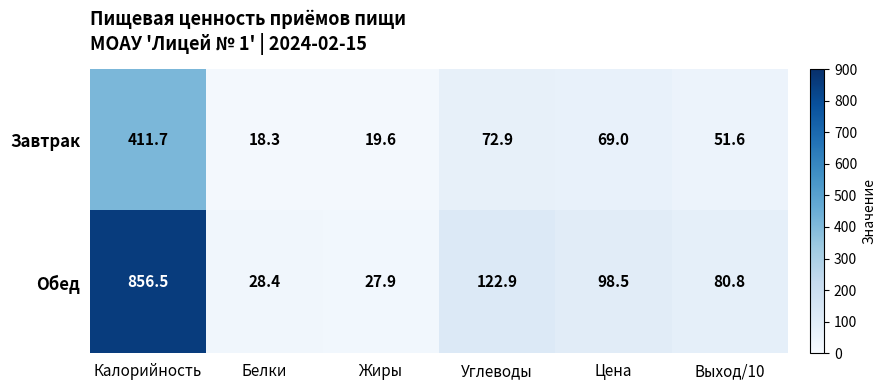

What is the spread (max minus min) of values at Цена?

29.5